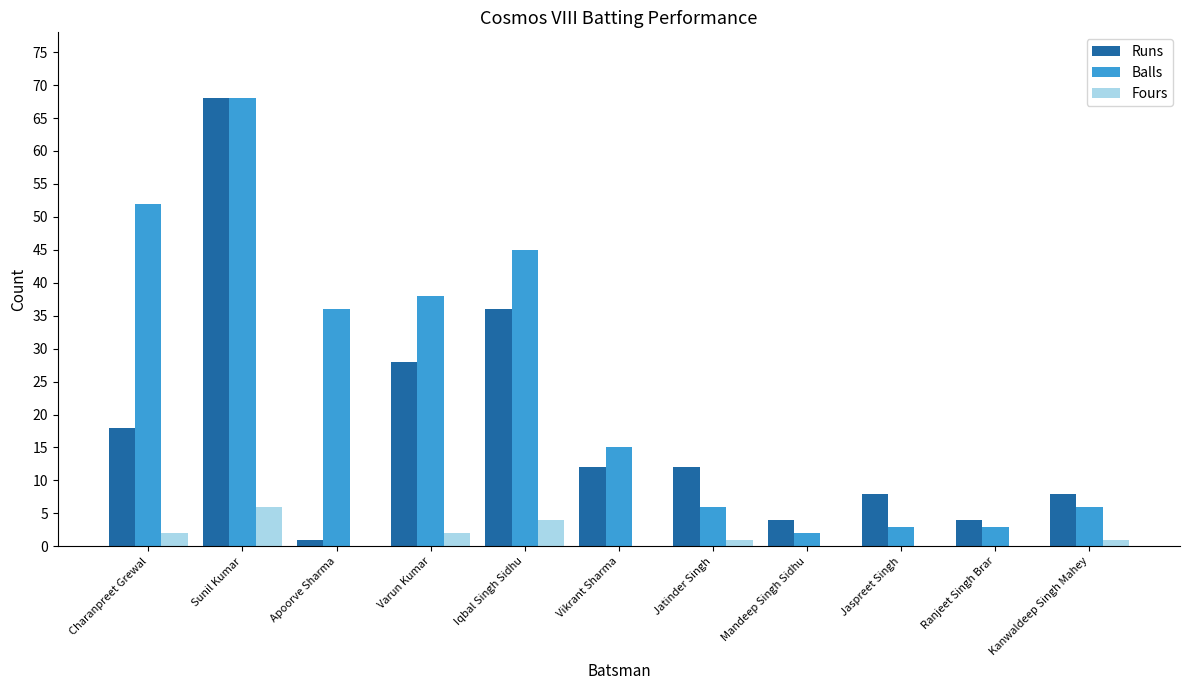

What is the maximum value shown in the chart?

68